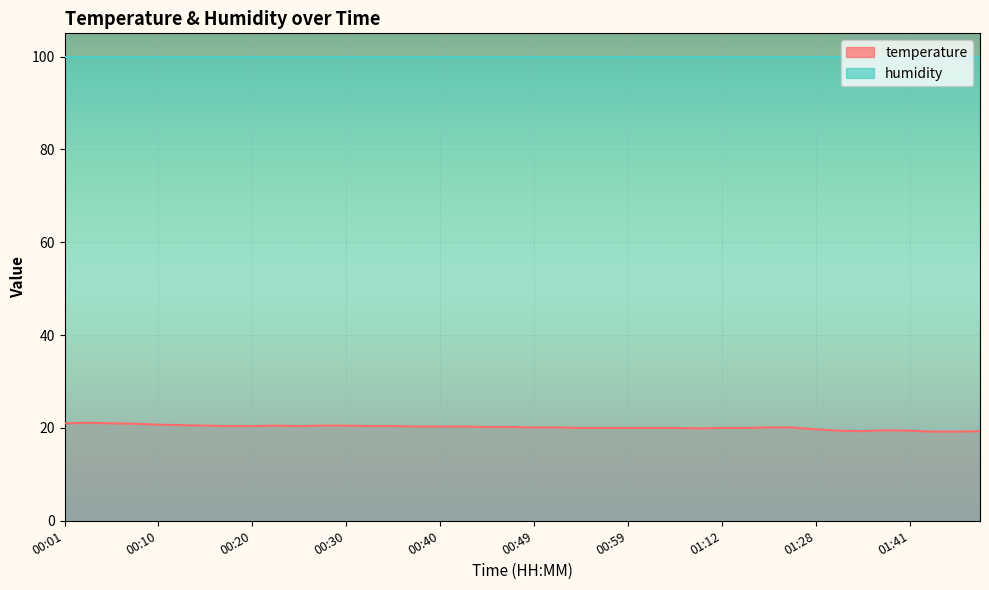

What is the sum of all values?

805.9